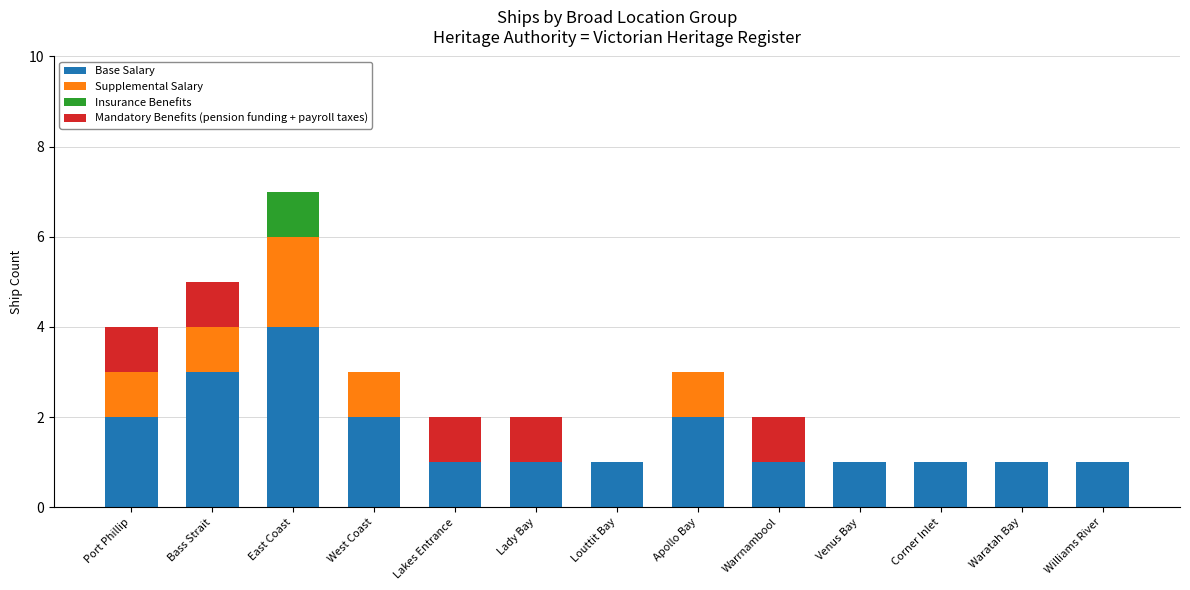

At which category is the sum across all series the highest?

East Coast